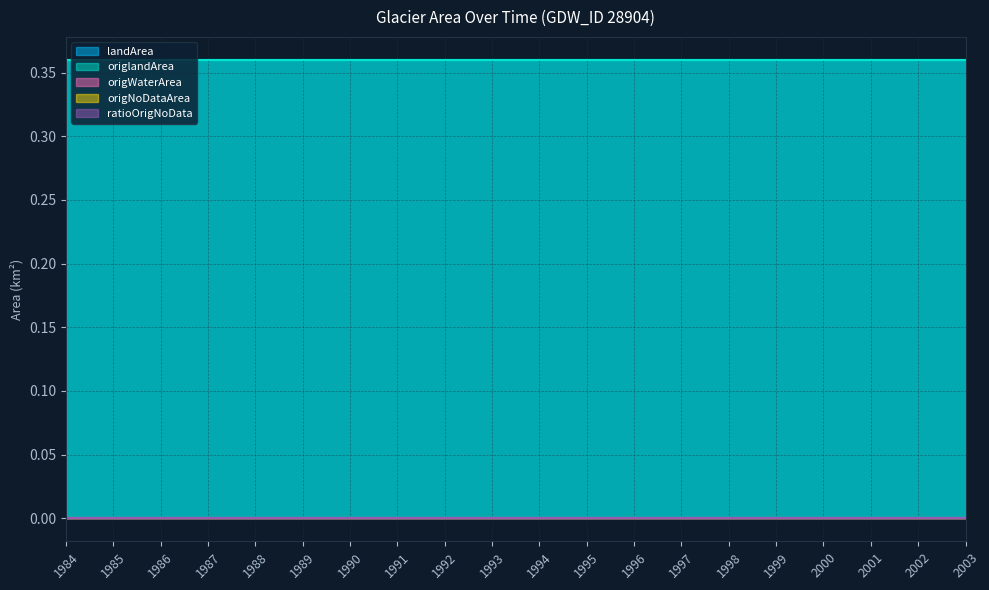

How many lines are shown in the chart?

5